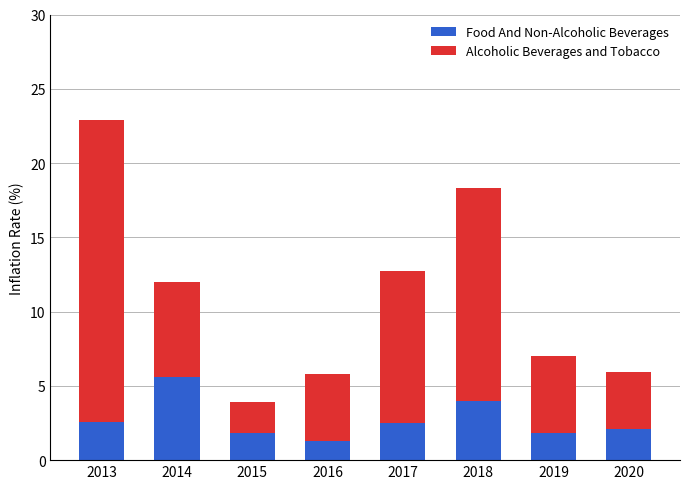

What are all the series names shown in the legend?

Food And Non-Alcoholic Beverages, Alcoholic Beverages and Tobacco